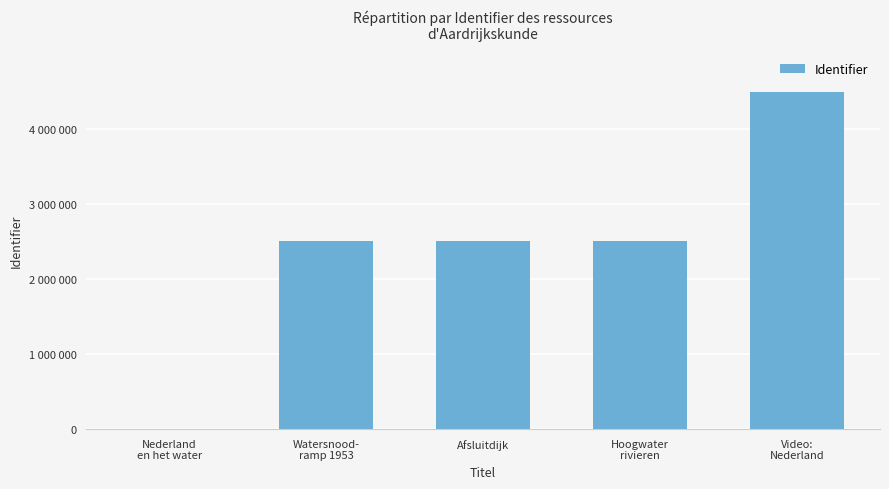

How many values are below 2511795?

2